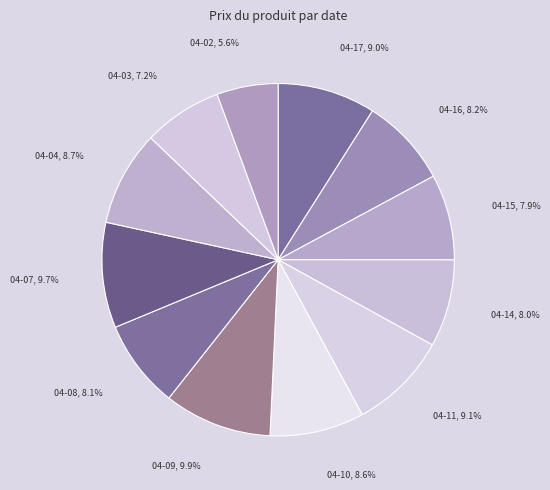

To the nearest percent, what is the average slice percentage?

8%